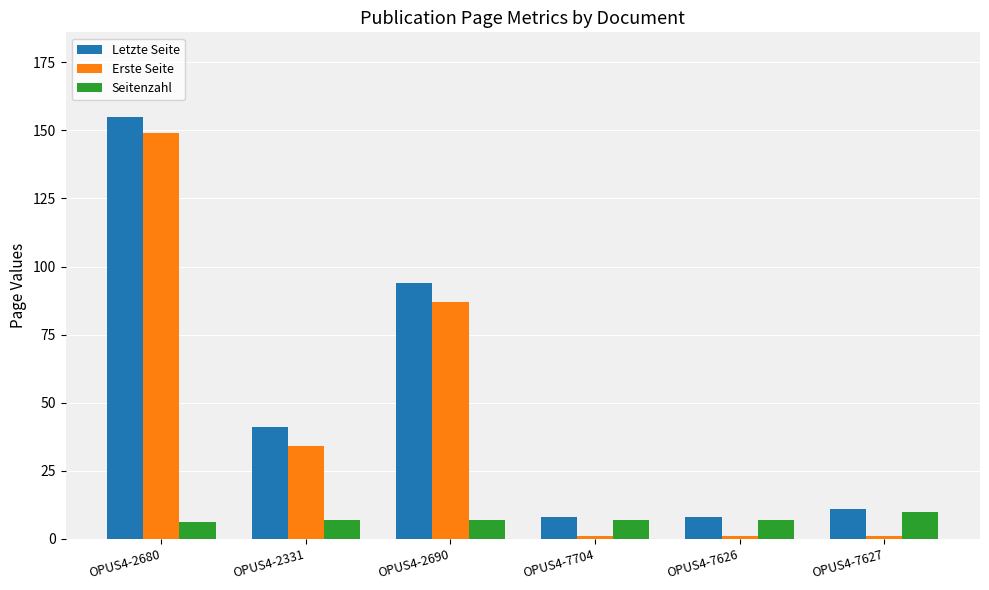

Which series changed the most between OPUS4-2680 and OPUS4-7627?

Erste Seite